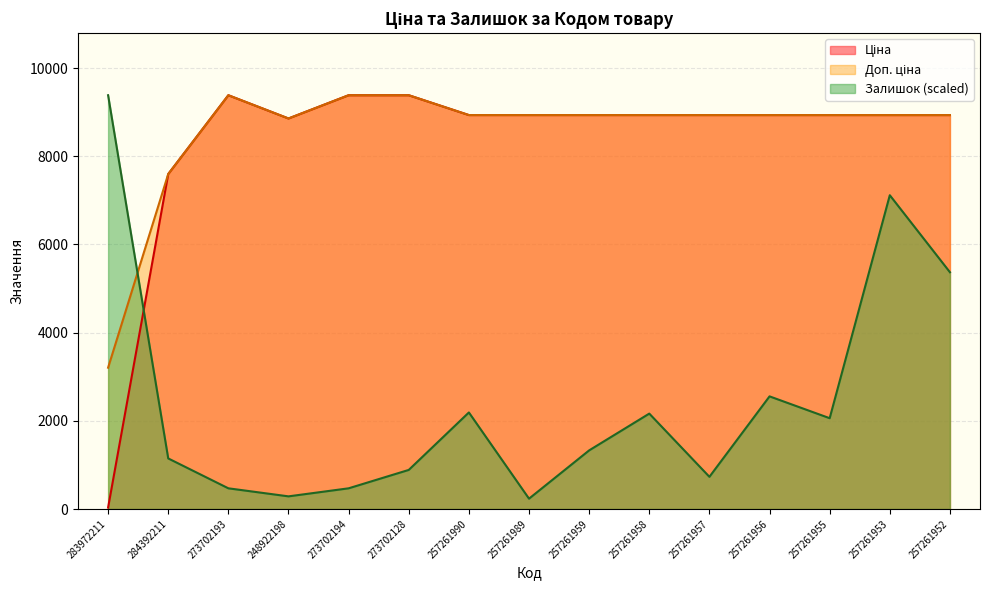

Where do Ціна and Залишок first cross each other?

283972211 and 284392211